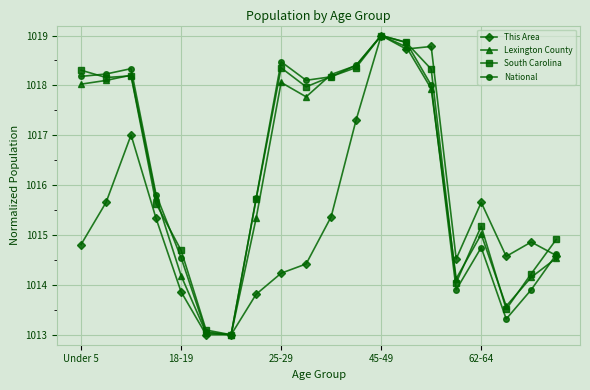

After their last crossing, which series has the higher values: National or South Carolina?

South Carolina